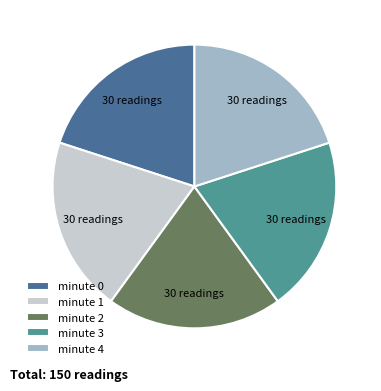

What is the ratio of the value at minute 0 to the value at minute 1?

1.0